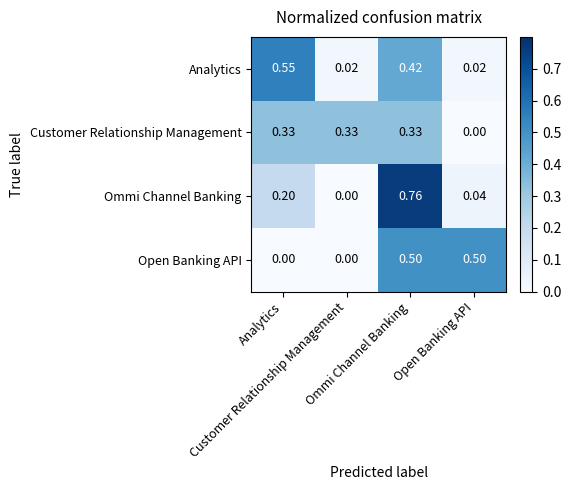

Reading left to right, what are all the values shown in this chart?

Analytics: Analytics=0.6	Customer Relationship Management=0.0	Ommi Channel Banking=0.4	Open Banking API=0.0
Customer Relationship Management: Analytics=0.3	Customer Relationship Management=0.3	Ommi Channel Banking=0.3	Open Banking API=0.0
Ommi Channel Banking: Analytics=0.2	Customer Relationship Management=0.0	Ommi Channel Banking=0.8	Open Banking API=0.0
Open Banking API: Analytics=0.0	Customer Relationship Management=0.0	Ommi Channel Banking=0.5	Open Banking API=0.5